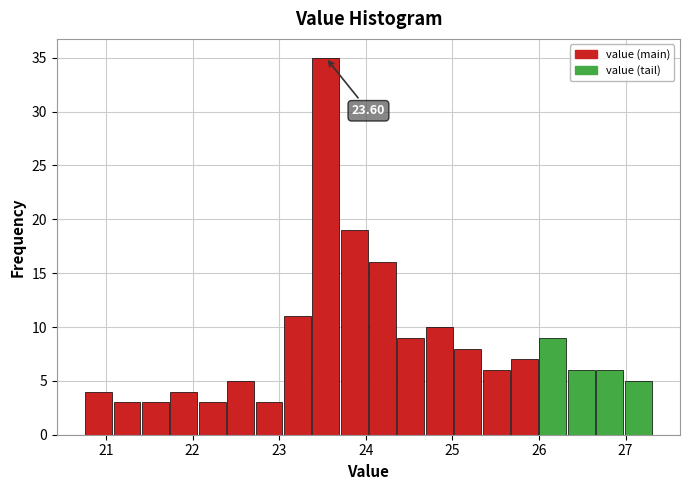

Read against the x-axis, roughly where is the centre of the tallest bar?

23.5